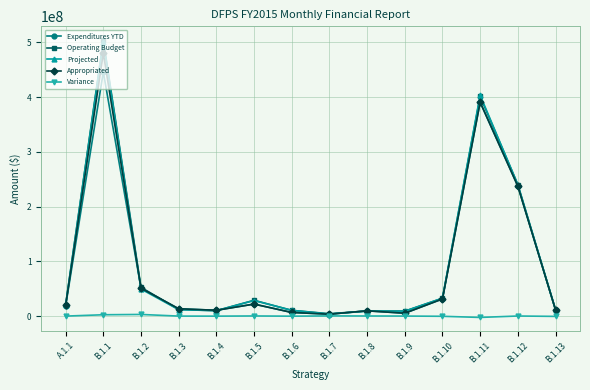

Where is Operating Budget nearest to the value 254247692?

B.1.12